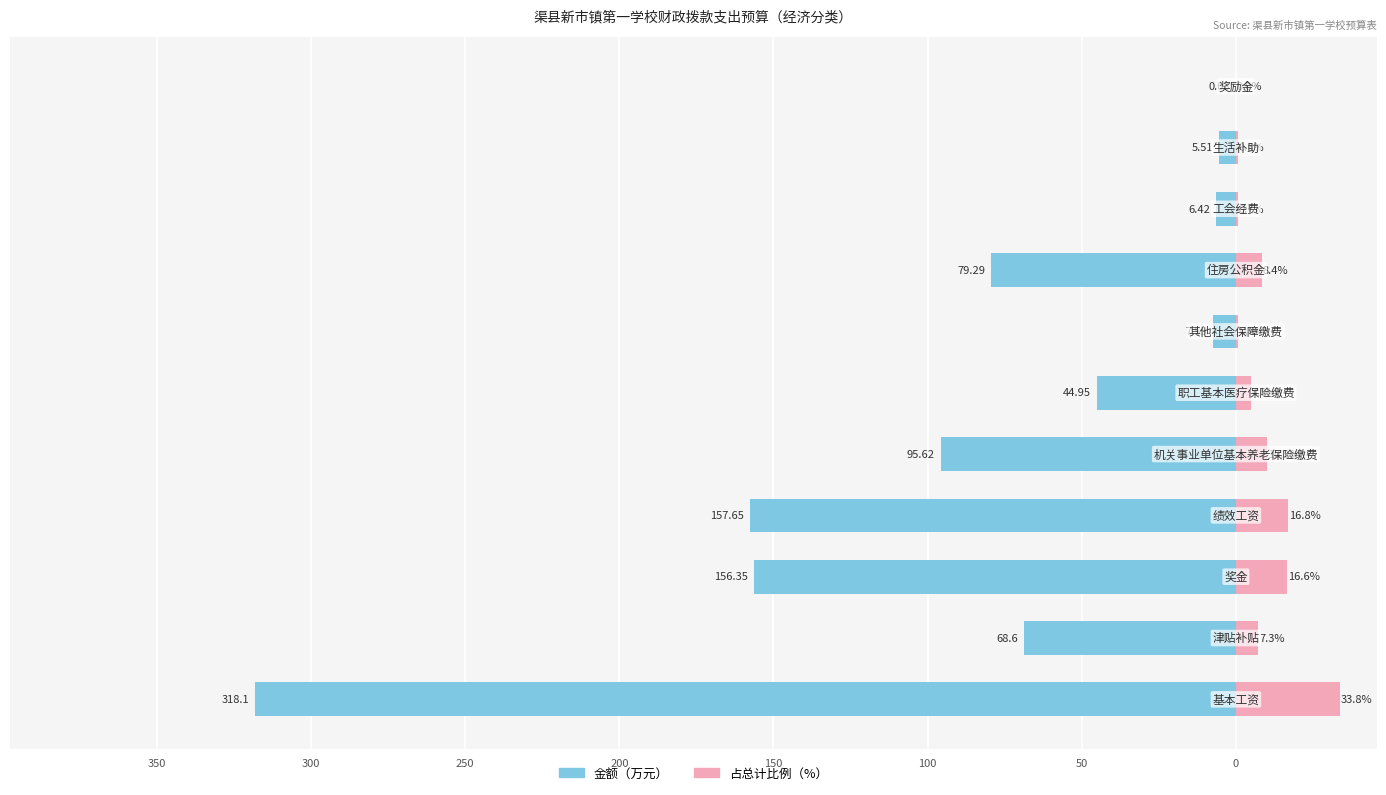

What is the sum of all 占总计比例（%） values?

100.0